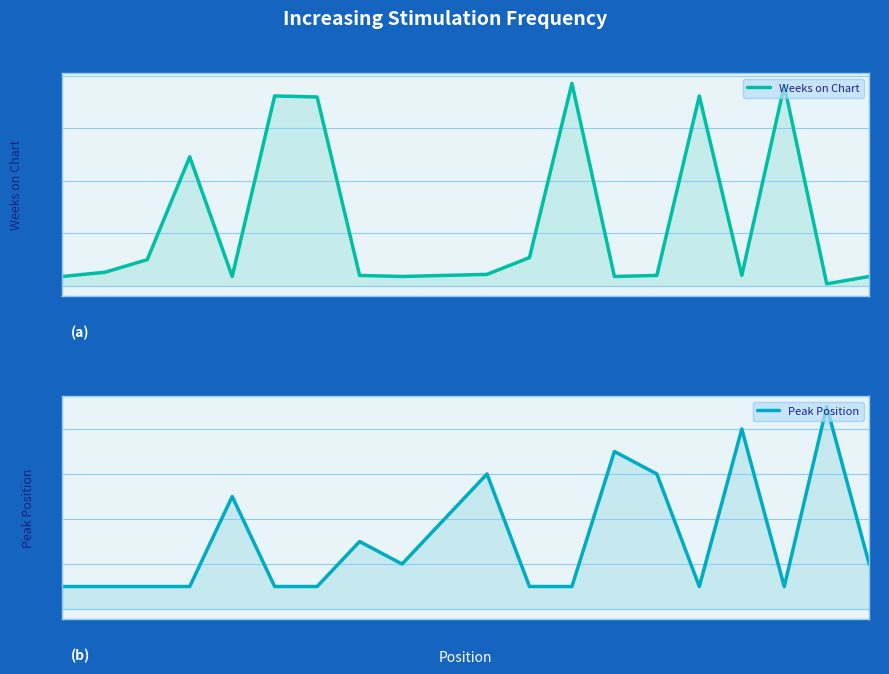

True or false: Weeks on Chart and Peak Position cross at least once.

True